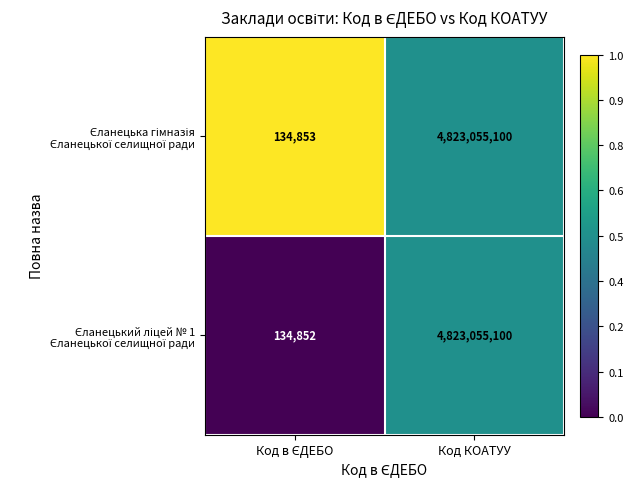

At which category is the sum across all series the highest?

Код КОАТУУ